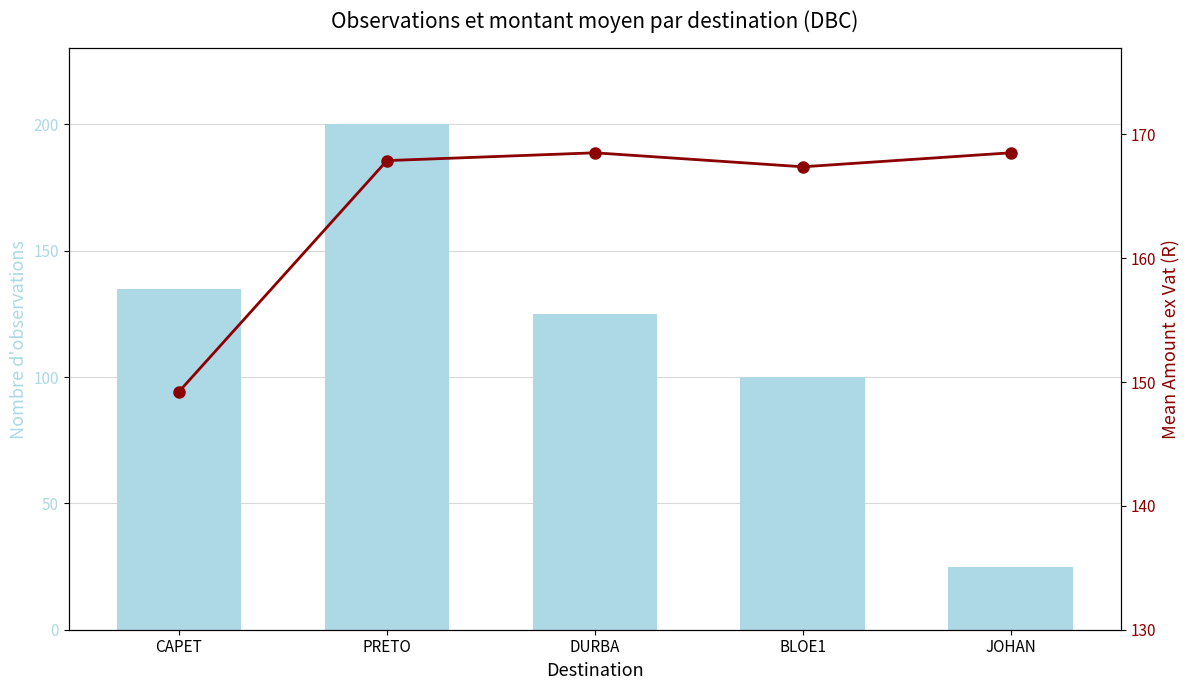

What is the lowest value of the Nombre d'observations series?

25.0